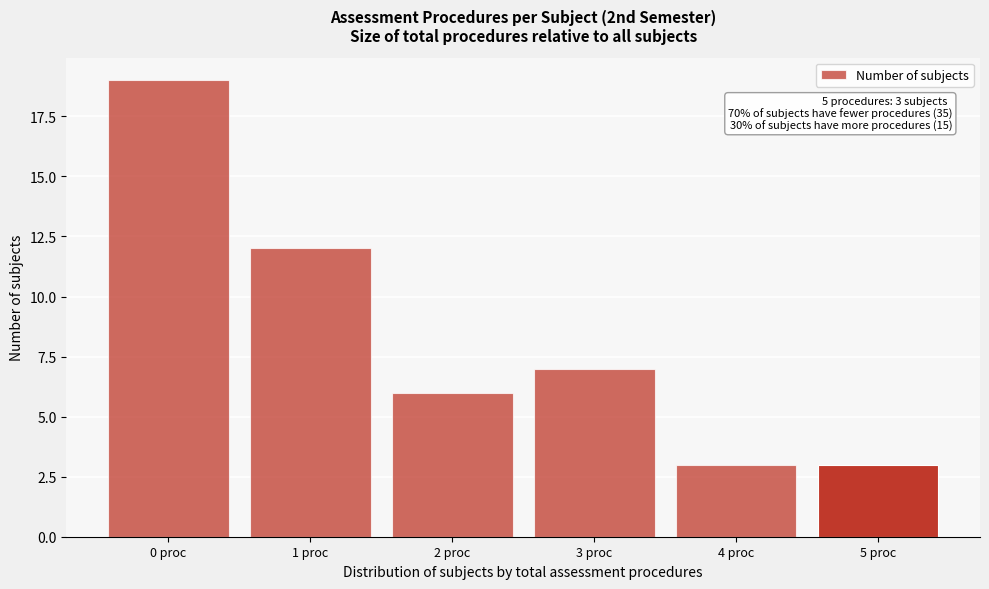

Reading left to right, extract all data points from this chart.

0 proc=19	1 proc=12	2 proc=6	3 proc=7	4 proc=3	5 proc=3